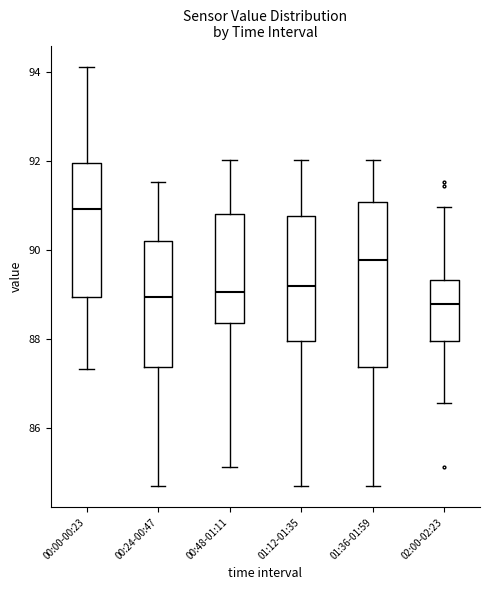

Reading left to right, read every box against the y-axis: the position of its median line, the range the box covers, and the ends of its whiskers. The values are not printed on the chart, so give them approximately, as read against the axis.

00:00-00:23: median 91.0, box 89.0 to 92.0, whiskers 87.4 to 94.2
00:24-00:47: median 89.0, box 87.4 to 90.2, whiskers 84.6 to 91.6
00:48-01:11: median 89.0, box 88.4 to 90.8, whiskers 85.2 to 92.0
01:12-01:35: median 89.2, box 88.0 to 90.8, whiskers 84.6 to 92.0
01:36-01:59: median 89.8, box 87.4 to 91.0, whiskers 84.6 to 92.0
02:00-02:23: median 88.8, box 88.0 to 89.4, whiskers 86.6 to 91.0